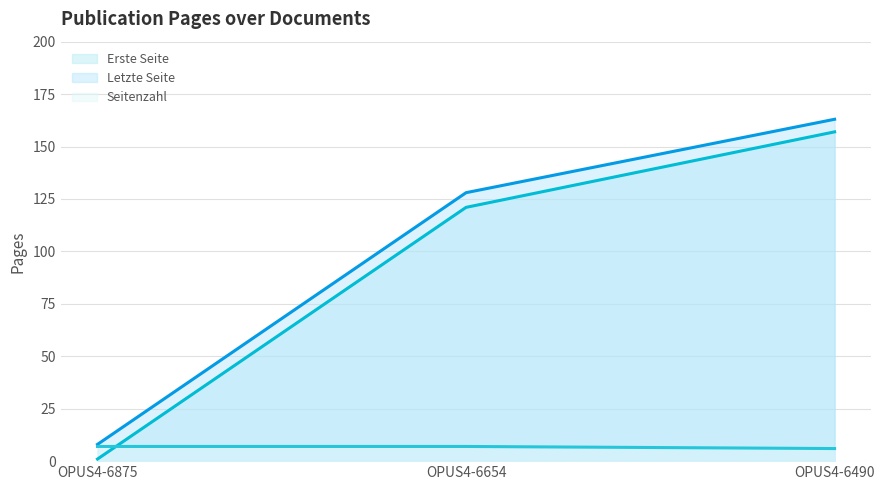

Which has a higher value, OPUS4-6875 or OPUS4-6654?

OPUS4-6654